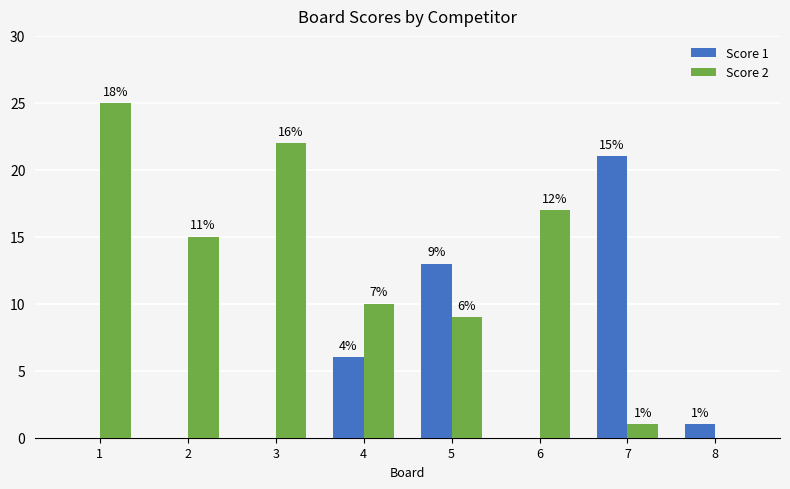

What are all the series names shown in the legend?

Score 1, Score 2